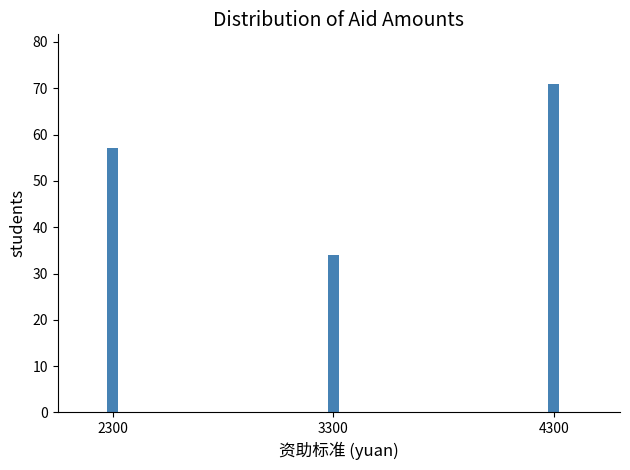

Reading right to left, what are all the values shown in this chart?

4300=71	3300=34	2300=57